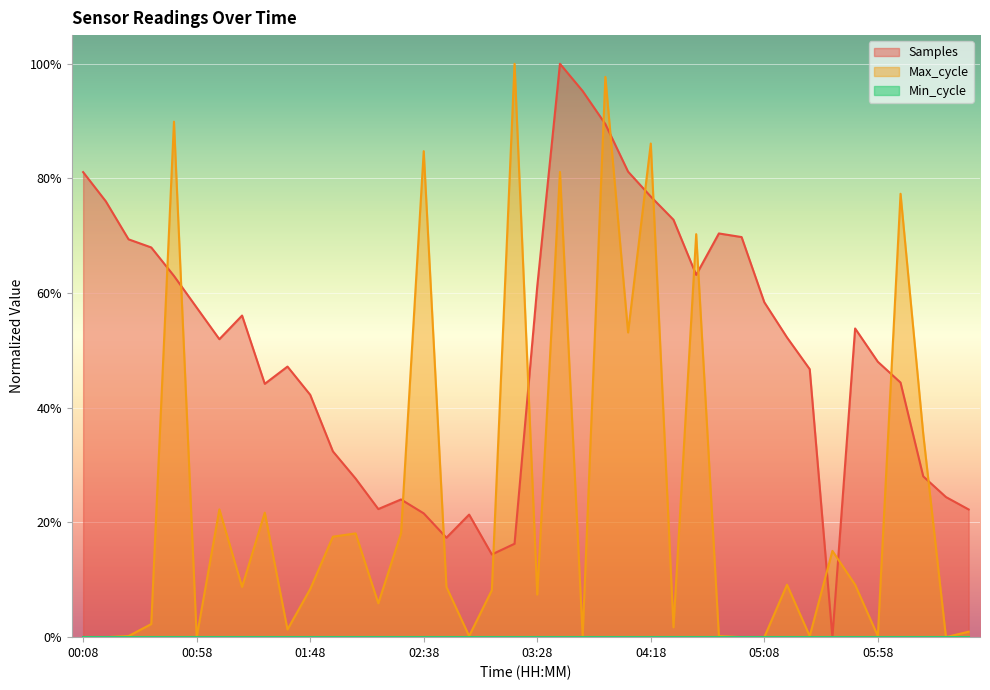

The value of Max_cycle at 02:58 is 0.2. True or false?

True